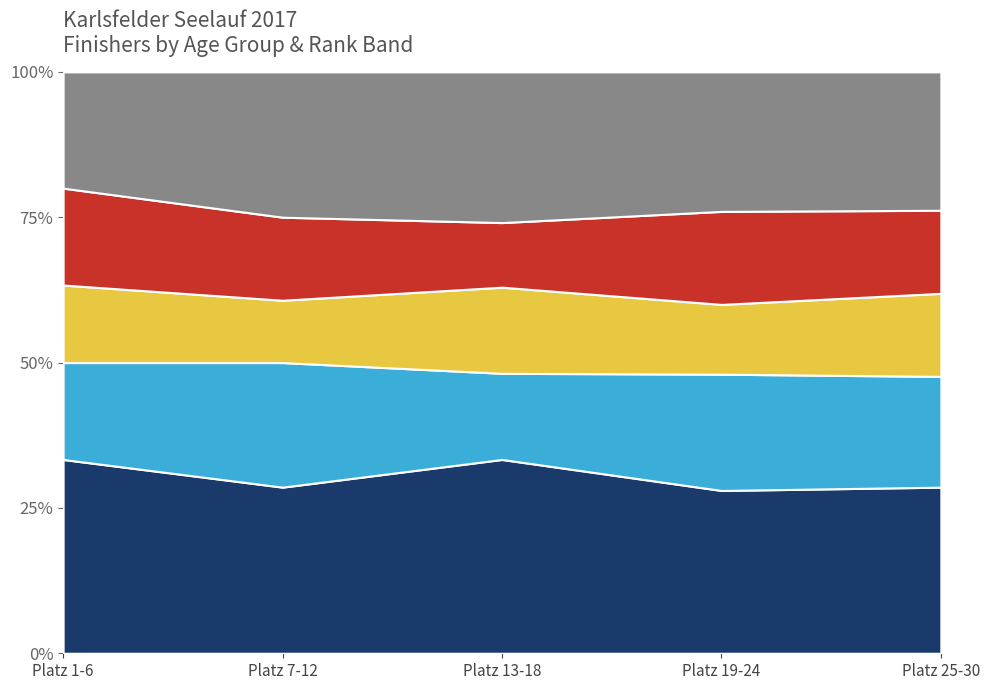

Which series has the widest spread of values?

WU30